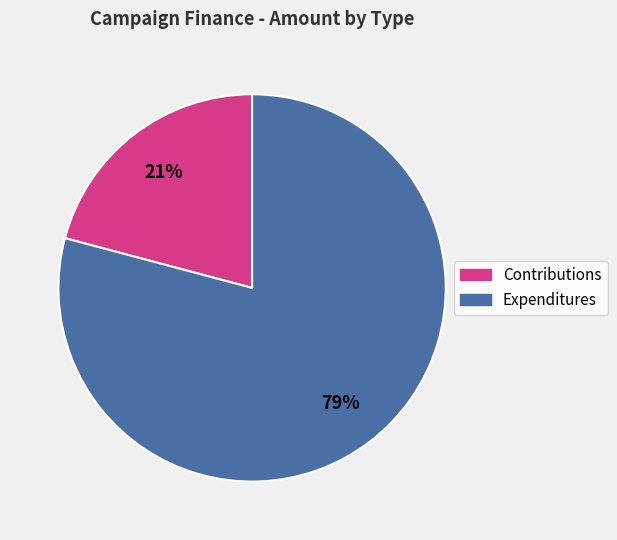

To the nearest percent, what is the average slice percentage?

50%